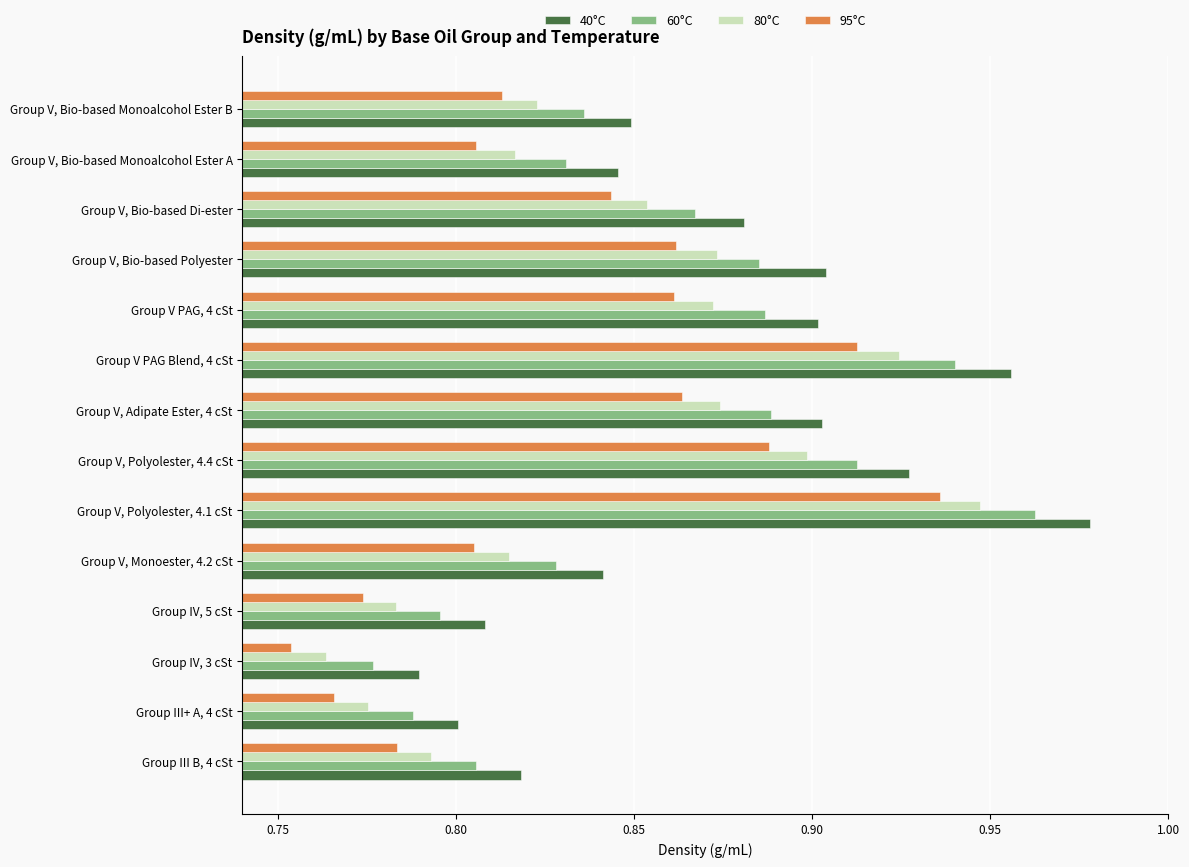

What is the sum of all 60°C values?

12.0